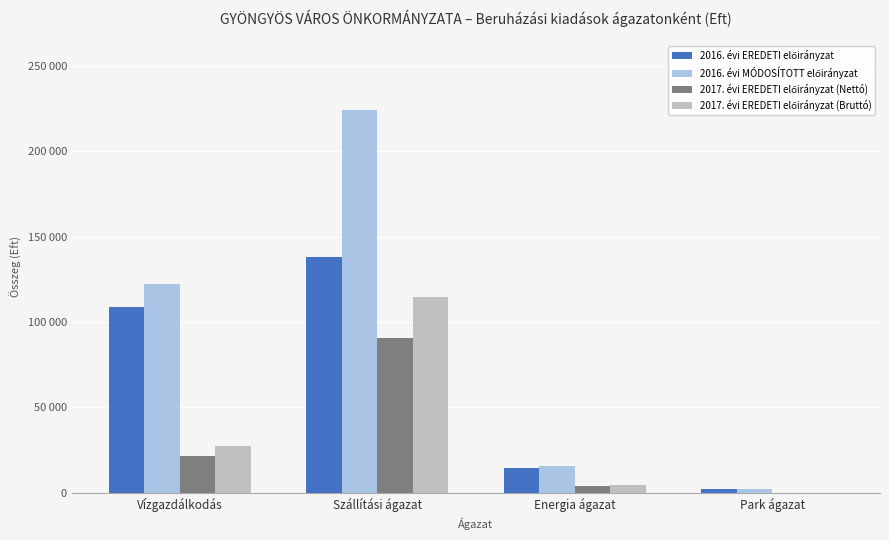

Are the bars horizontal?

No